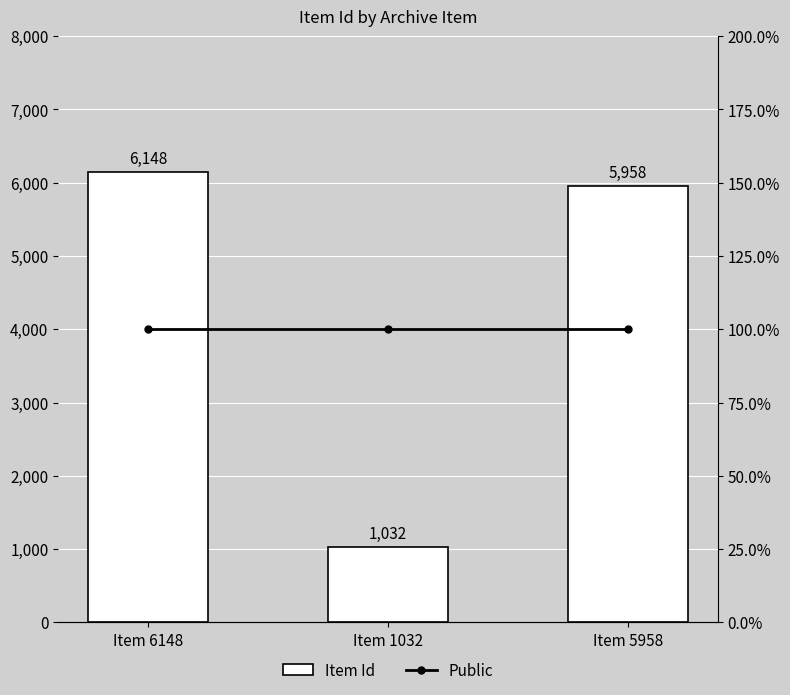

What are all the series names shown in the legend?

Item Id, Public